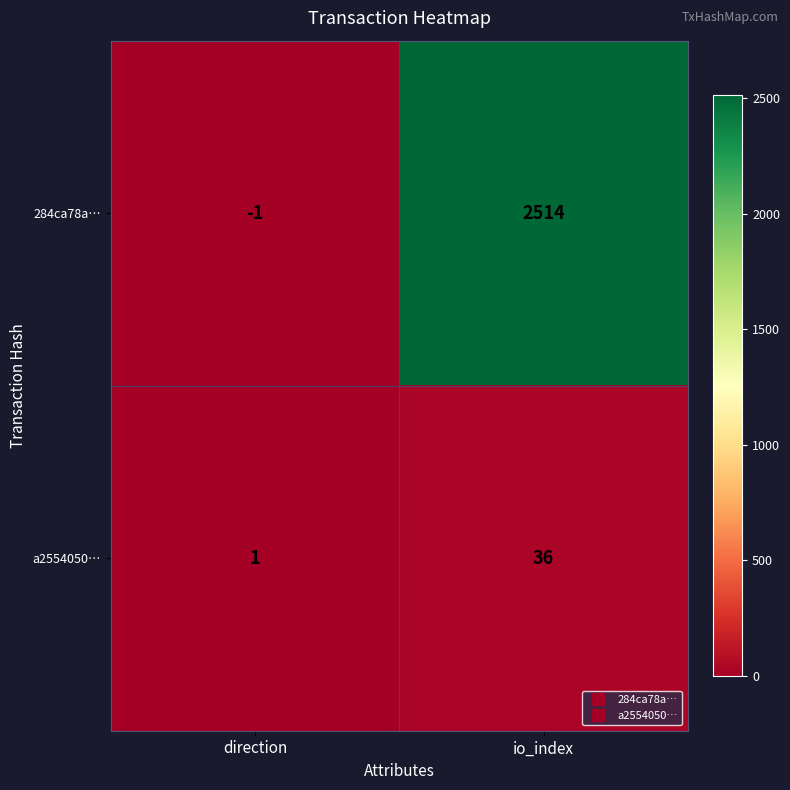

How many distinct data groups are displayed?

2